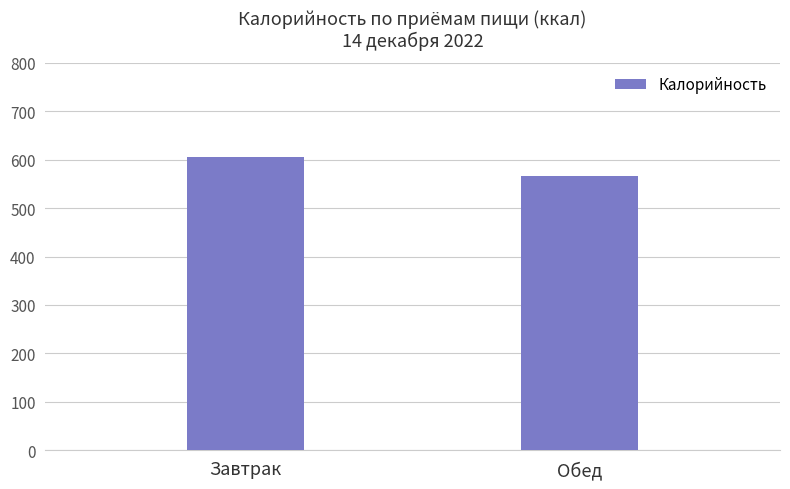

How many data points does each series have?

2